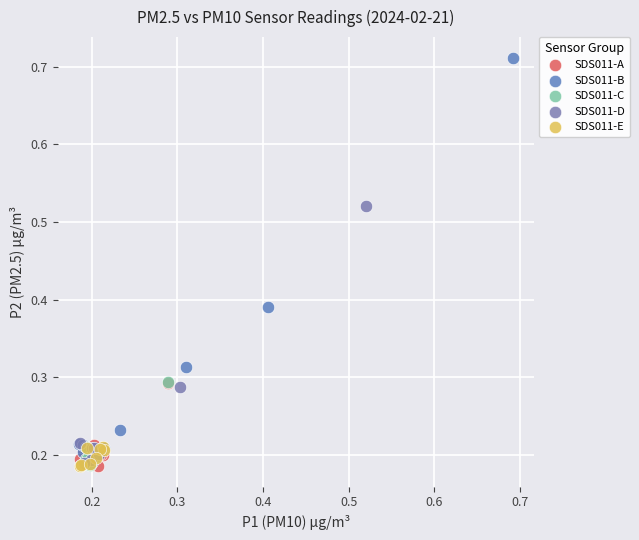

What are all the series names shown in the legend?

SDS011-A, SDS011-B, SDS011-C, SDS011-D, SDS011-E